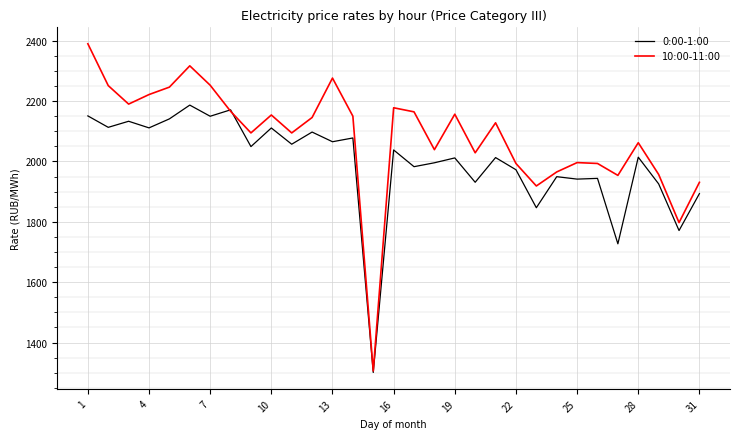

What is the lowest value of the 10:00-11:00 series?

1305.9